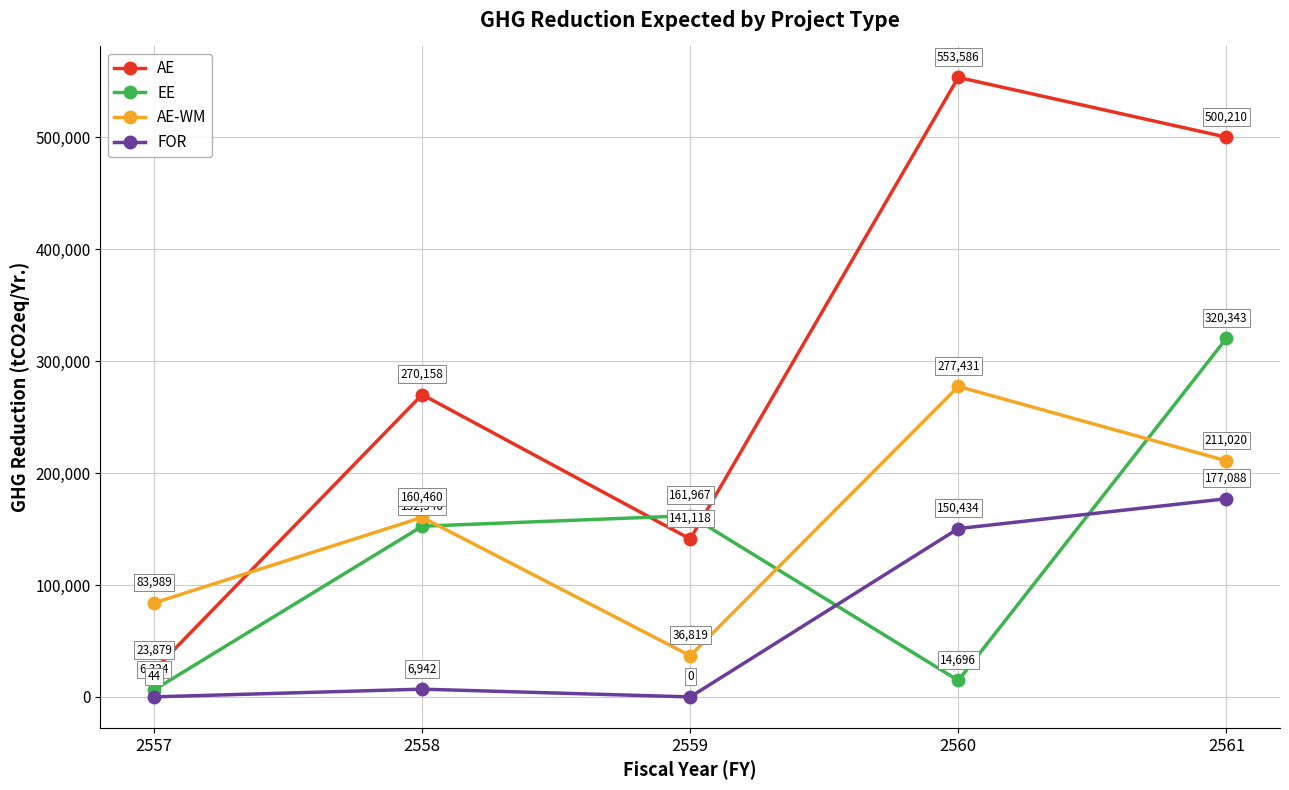

Where do AE and AE-WM first cross each other?

2557 and 2558